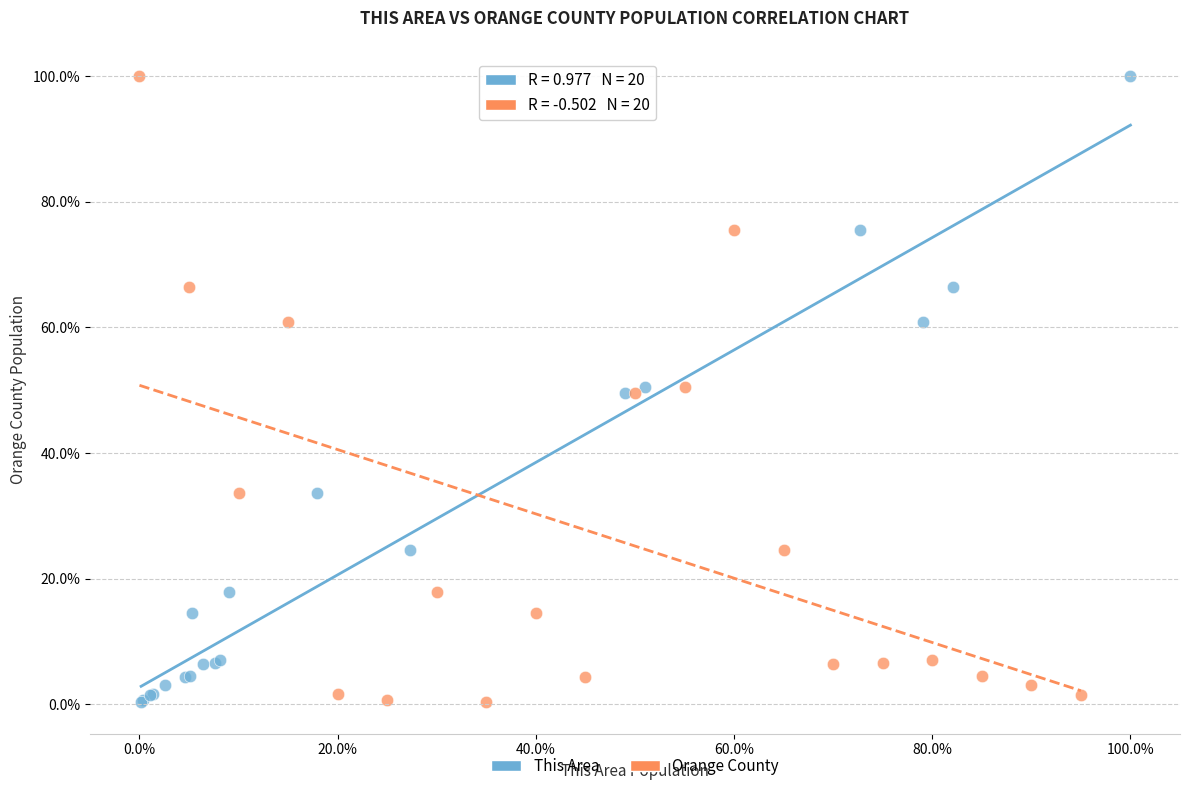

What are all the series names shown in the legend?

This Area, Orange County